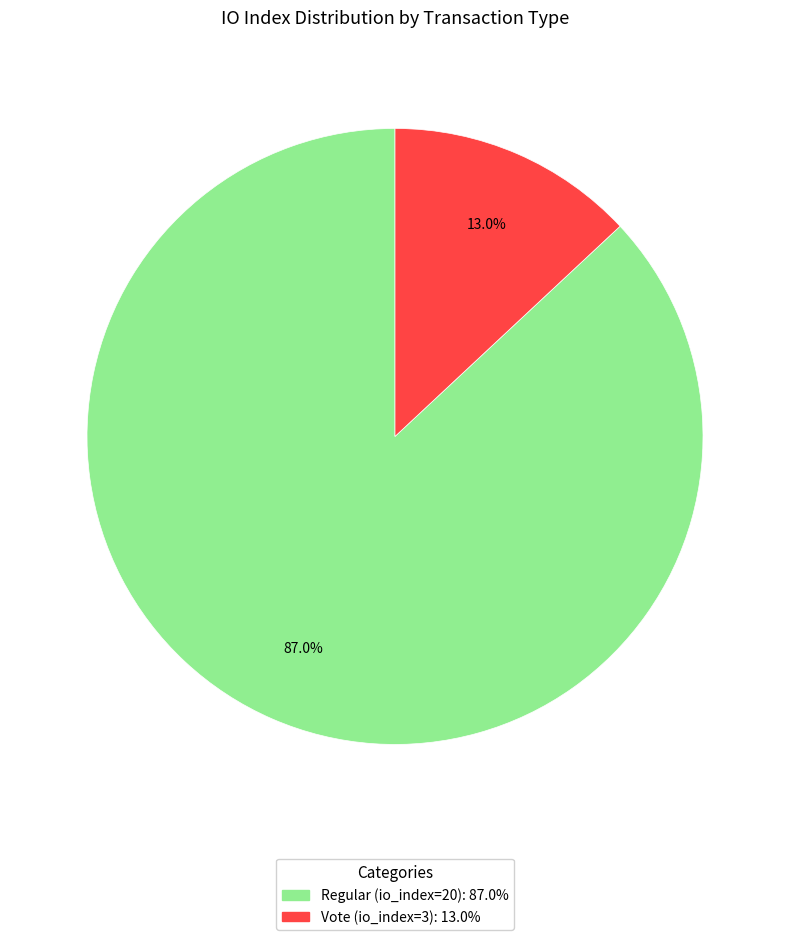

The Vote (io_index=3) slice represents 21% of the pie. True or false?

False